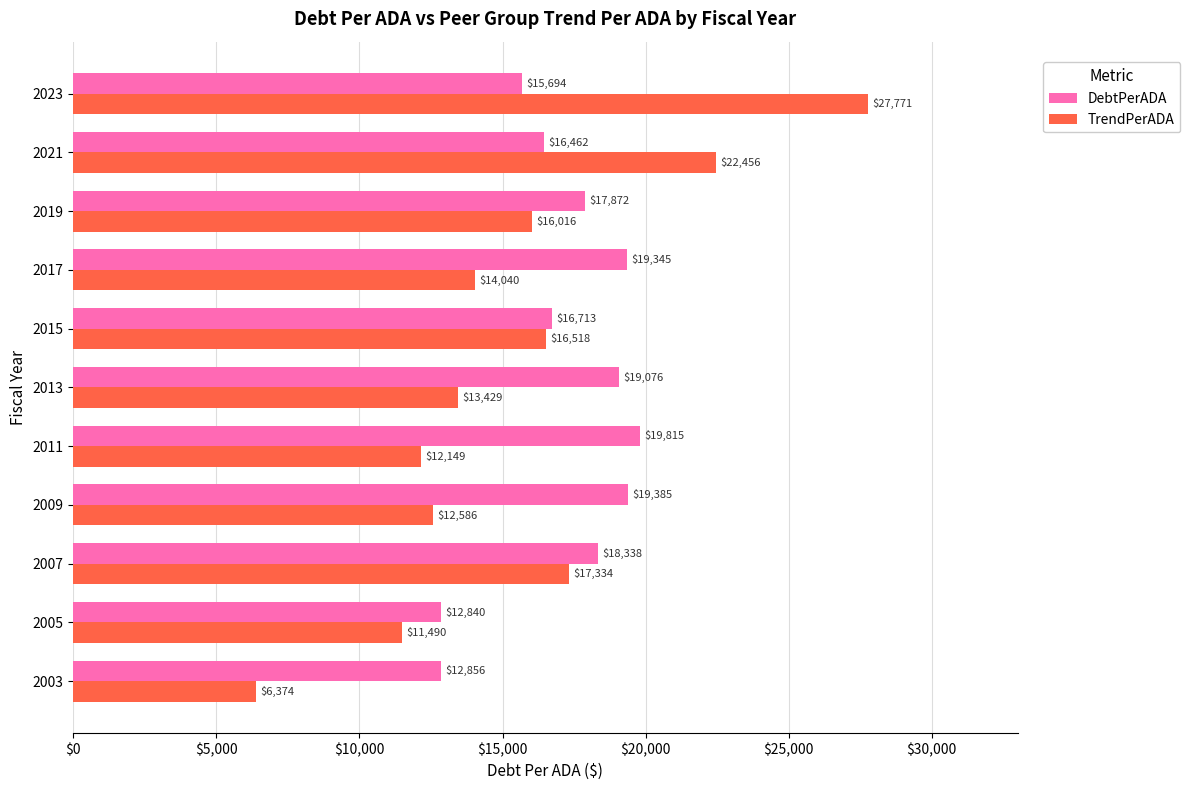

What is the average value of the TrendPerADA series?

15469.9